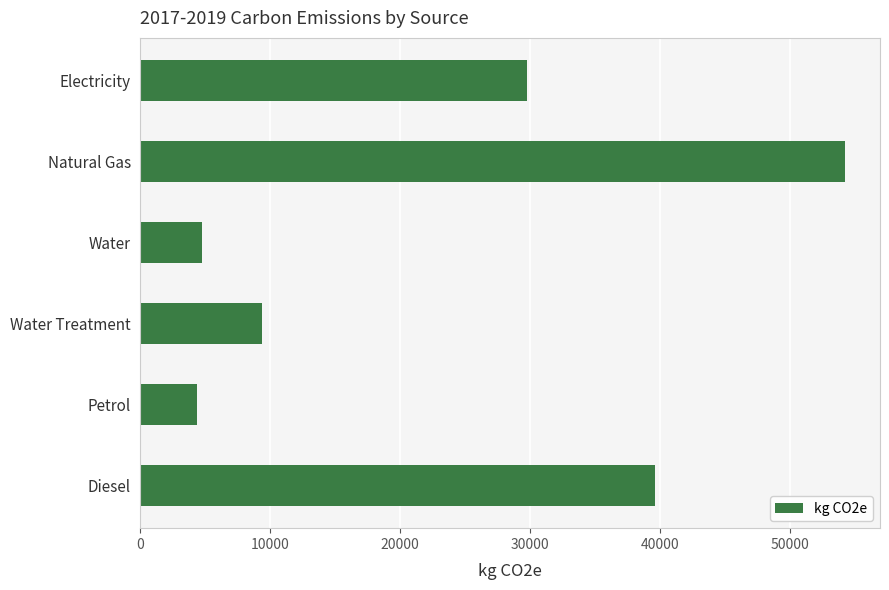

What is the difference between the maximum and minimum values?

49828.2